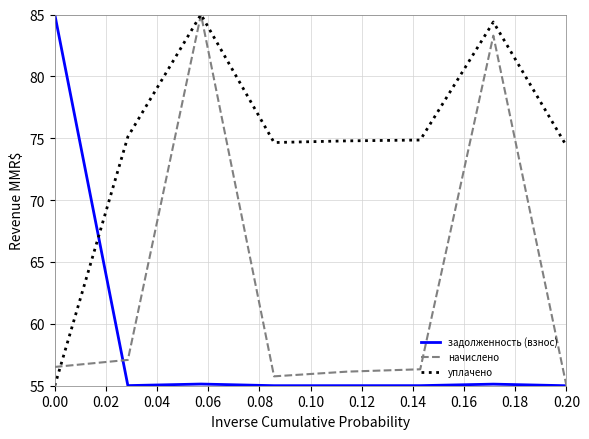

How many times do уплачено and задолженность (взнос) cross each other?

1